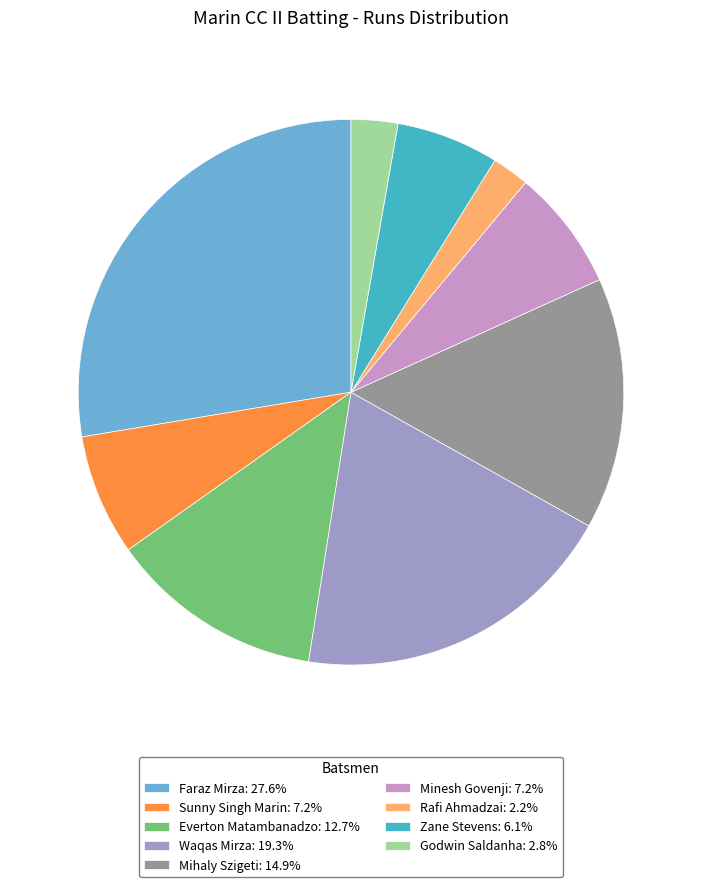

Does any single category account for the majority?

No